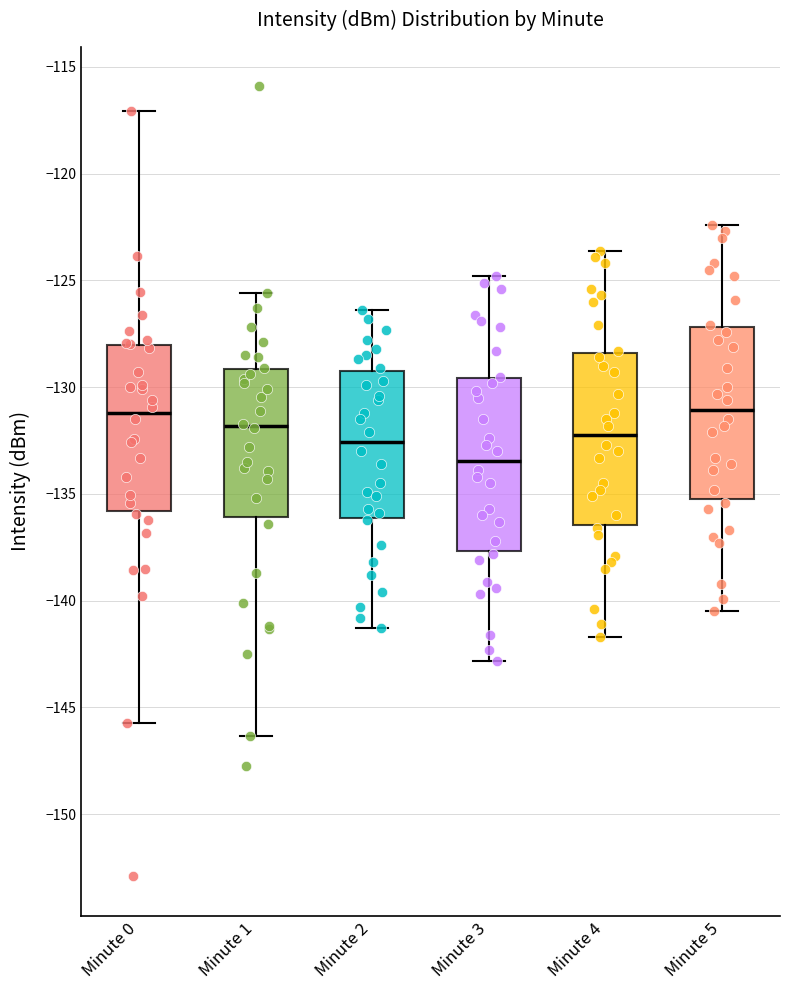

Reading left to right, read every box against the y-axis: the position of its median line, the range the box covers, and the ends of its whiskers. The values are not printed on the chart, so give them approximately, as read against the axis.

Minute 0: median -131.0, box -136.0 to -128.0, whiskers -145.5 to -117.0
Minute 1: median -132.0, box -136.0 to -129.0, whiskers -146.5 to -125.5
Minute 2: median -132.5, box -136.0 to -129.0, whiskers -141.5 to -126.5
Minute 3: median -133.5, box -137.5 to -129.5, whiskers -143.0 to -125.0
Minute 4: median -132.0, box -136.5 to -128.5, whiskers -141.5 to -123.5
Minute 5: median -131.0, box -135.0 to -127.0, whiskers -140.5 to -122.5